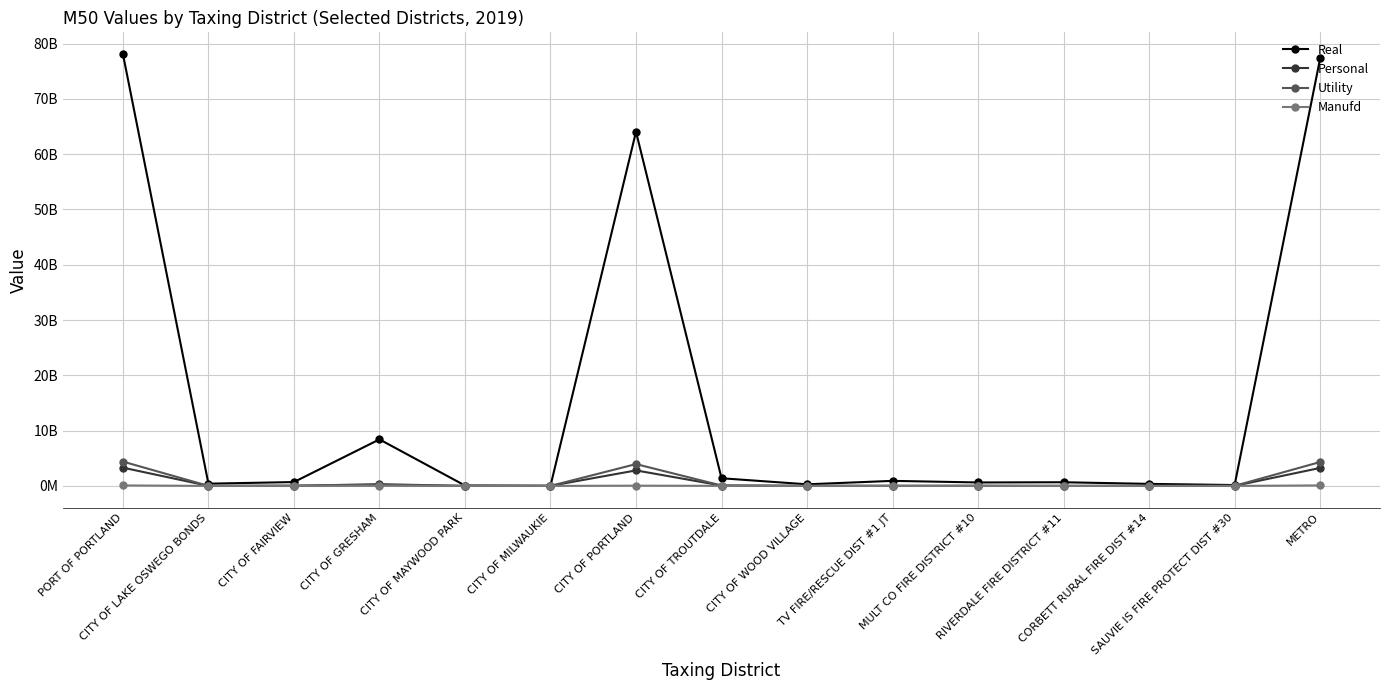

Does the chart have visible grid lines?

Yes